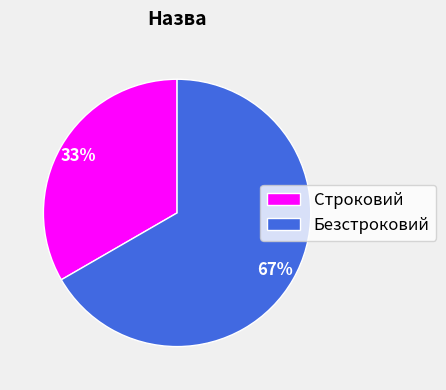

What percentage is the Строковий slice, to the nearest percent?

33%